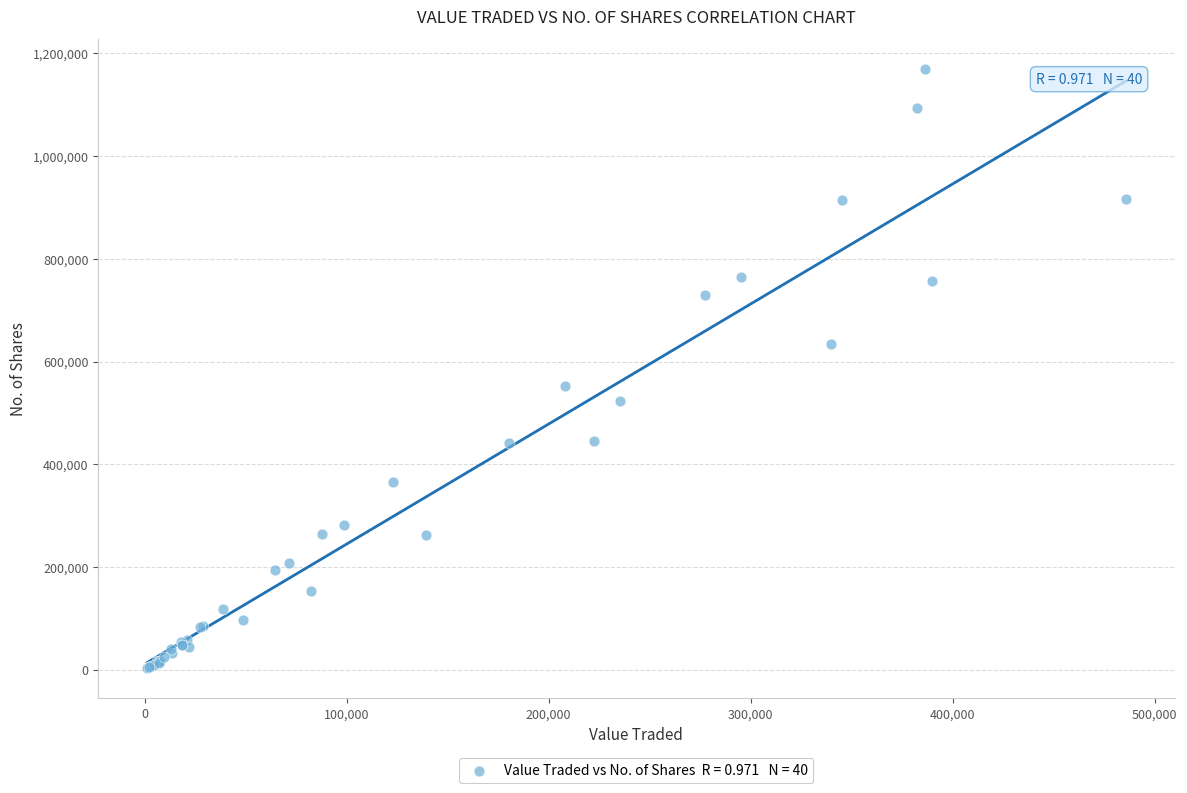

What Y value in the scatter plot is closest to 586142?

552999